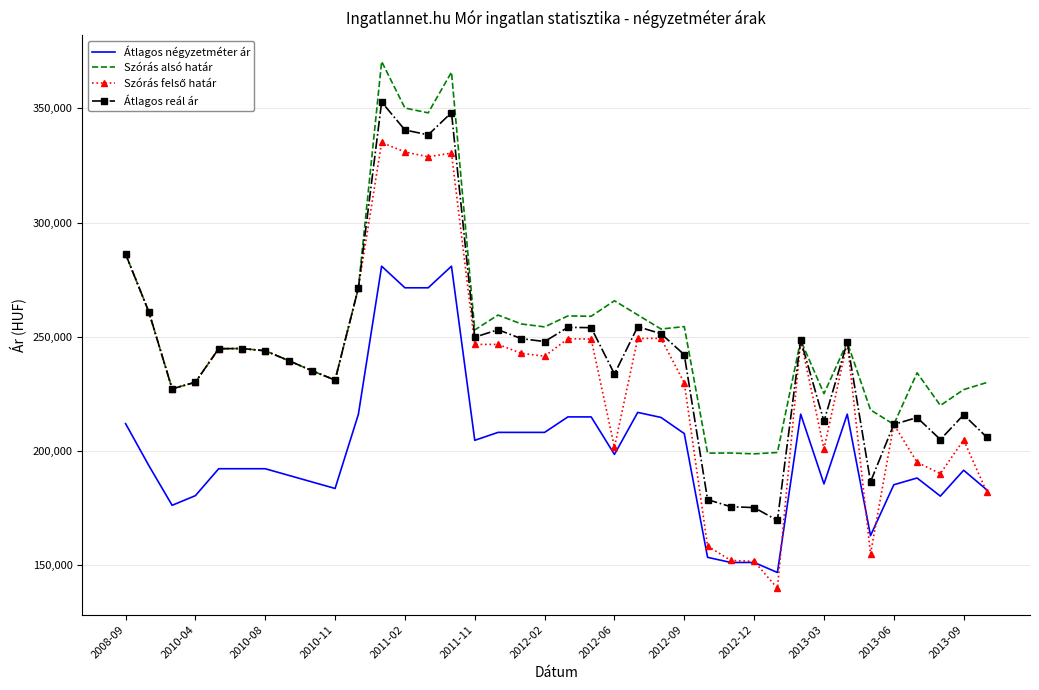

What is the greatest value displayed?

370410